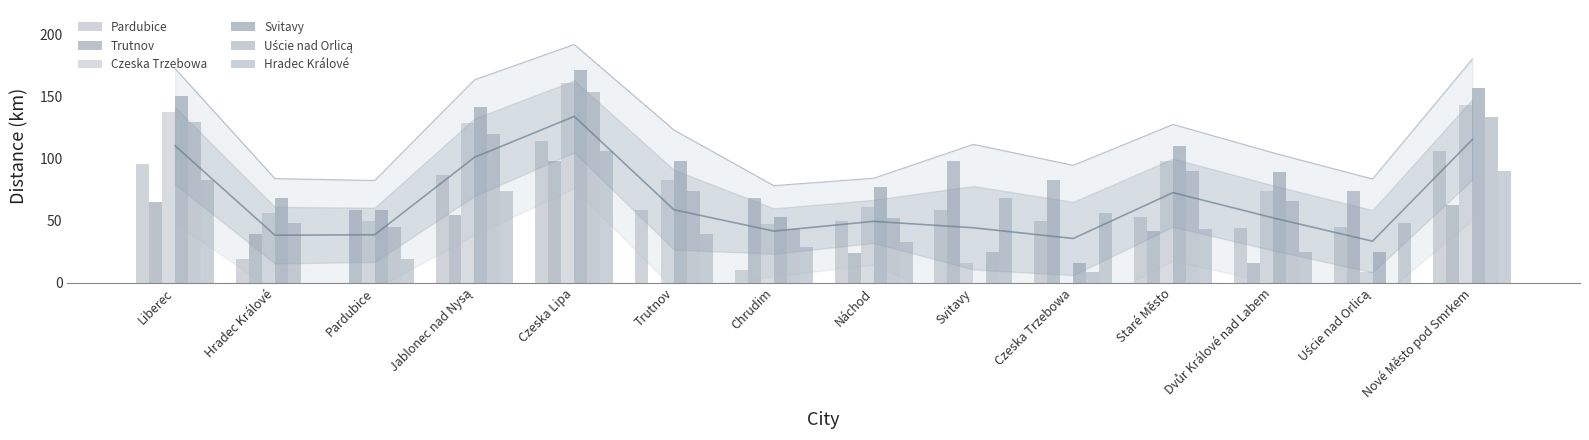

What are all the series names shown in the legend?

Pardubice, Trutnov, Czeska Trzebowa, Svitavy, Uście nad Orlicą, Hradec Králové